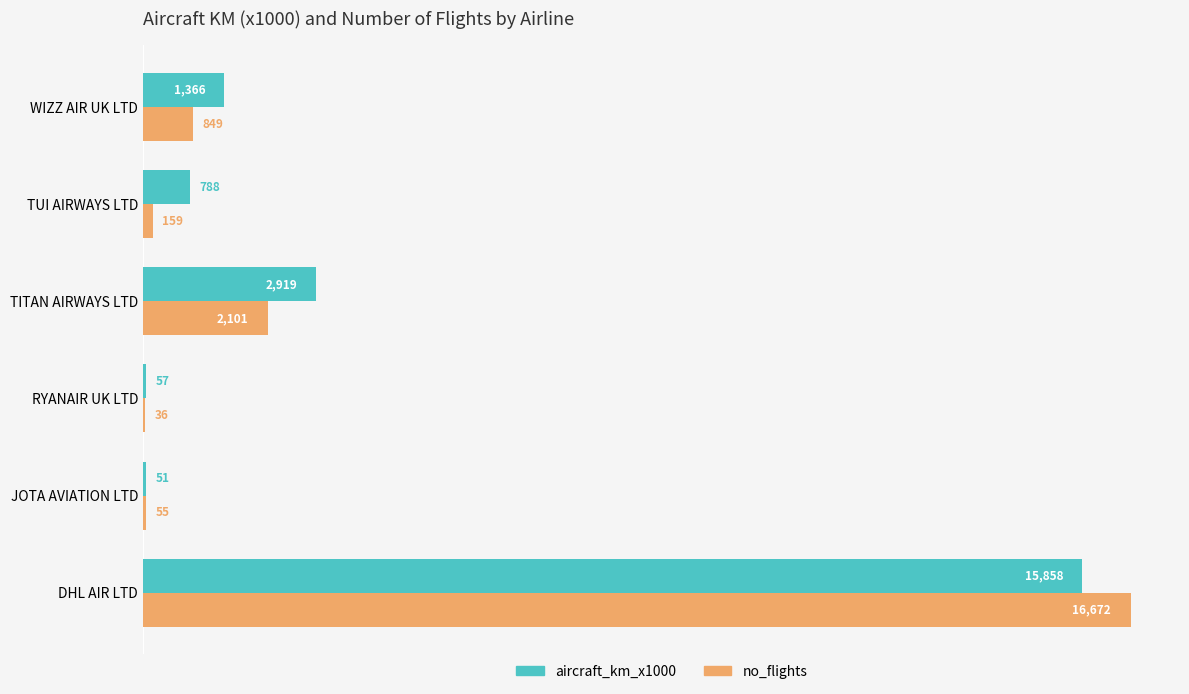

What is the maximum value for no_flights?

16672